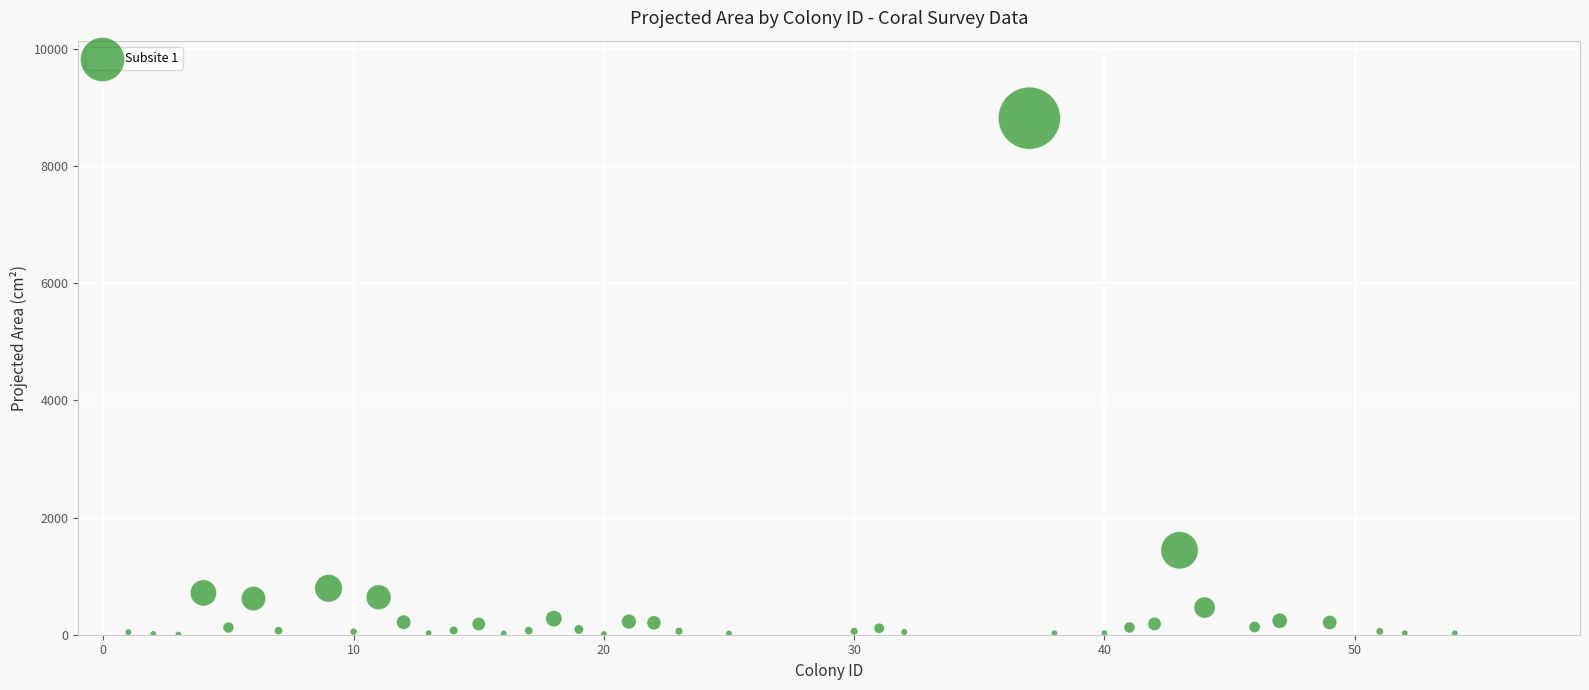

What is the range of Y values (max minus min)?

8818.2